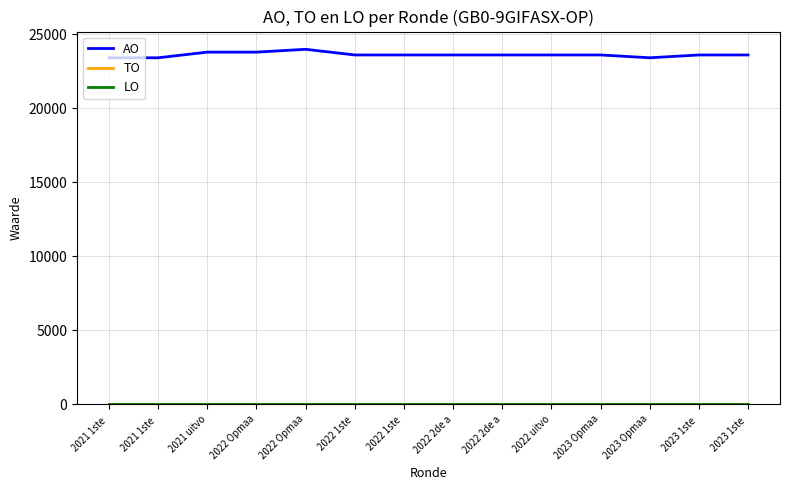

Does the chart display data point markers on the line(s)?

No